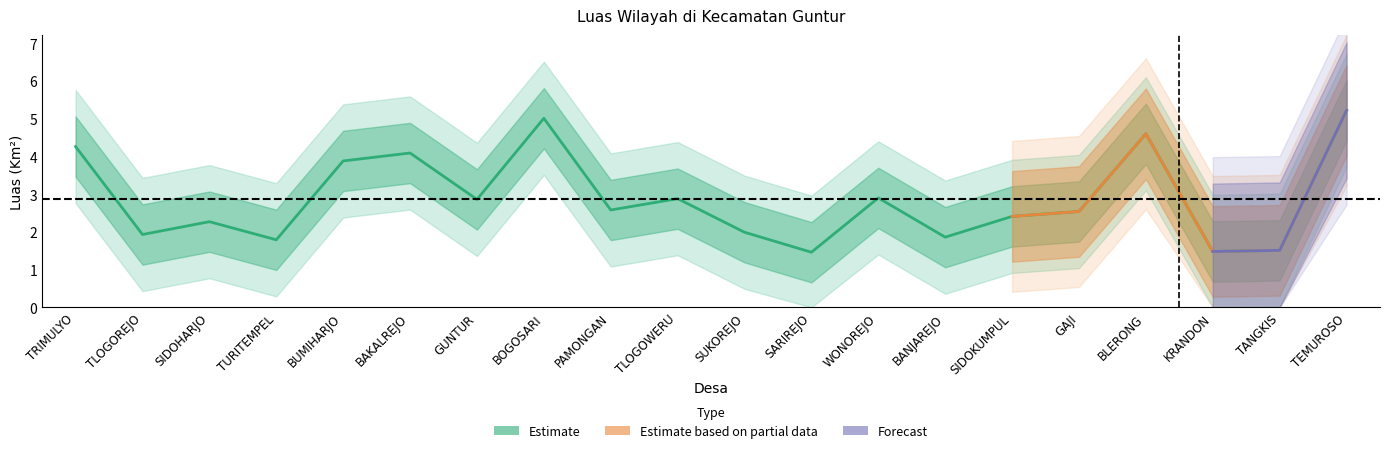

Rank the categories by value from highest to lowest.

TEMUROSO, BOGOSARI, BLERONG, TRIMULYO, BAKALREJO, BUMIHARJO, WONOREJO, TLOGOWERU, GUNTUR, PAMONGAN, GAJI, SIDOKUMPUL, SIDOHARJO, SUKOREJO, TLOGOREJO, BANJAREJO, TURITEMPEL, TANGKIS, KRANDON, SARIREJO